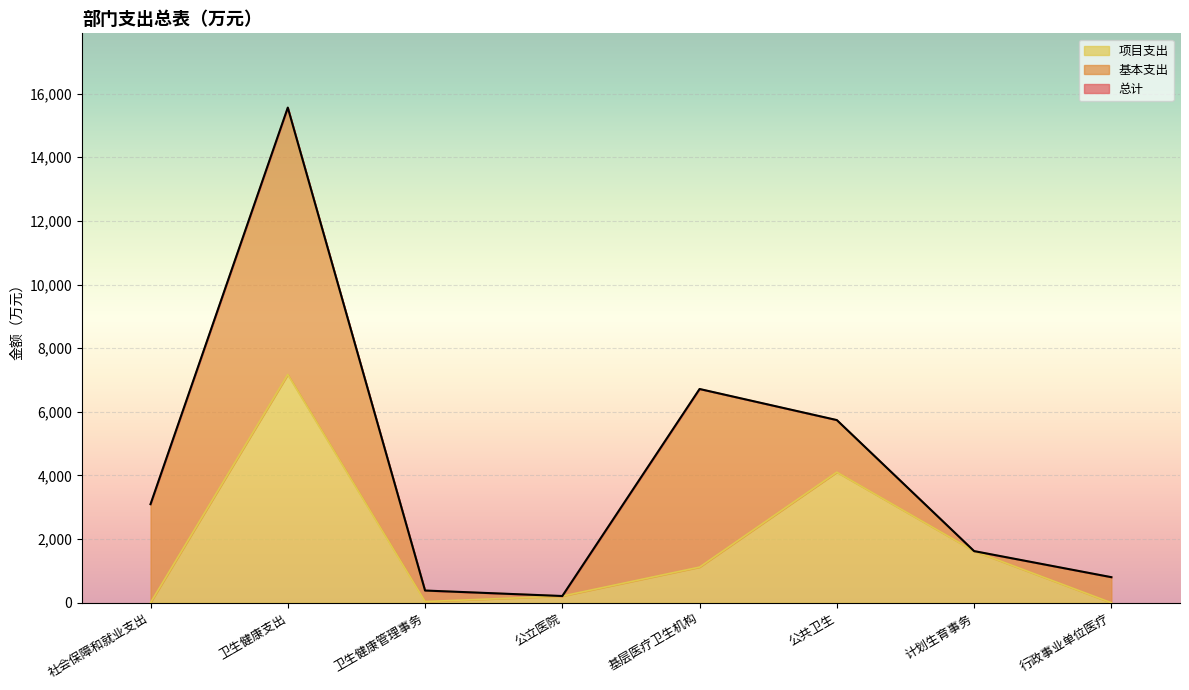

Between 公立医院 and 公共卫生, which is larger?

公共卫生